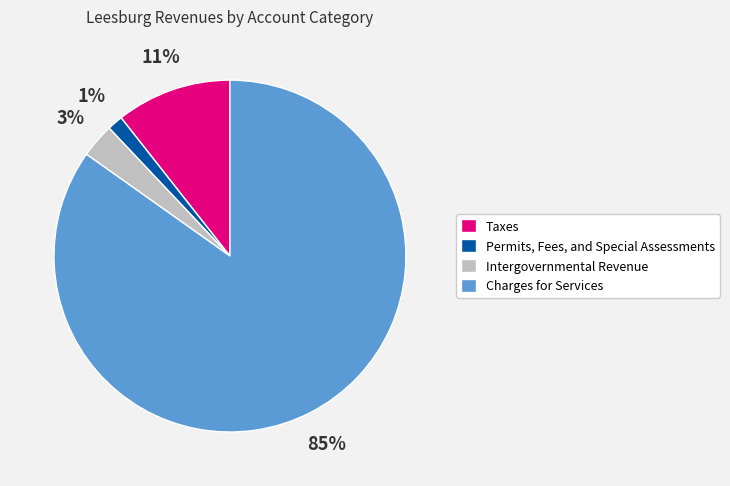

Is it true that Intergovernmental Revenue is 18% of the pie?

False